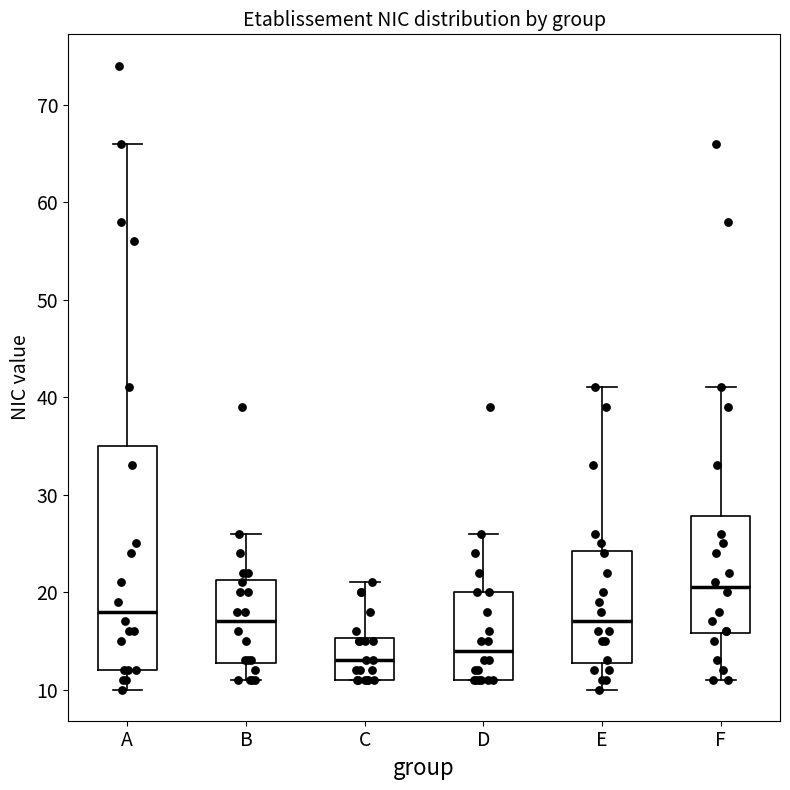

Comparing the boxes themselves (not the whiskers), which one is the tallest?

A